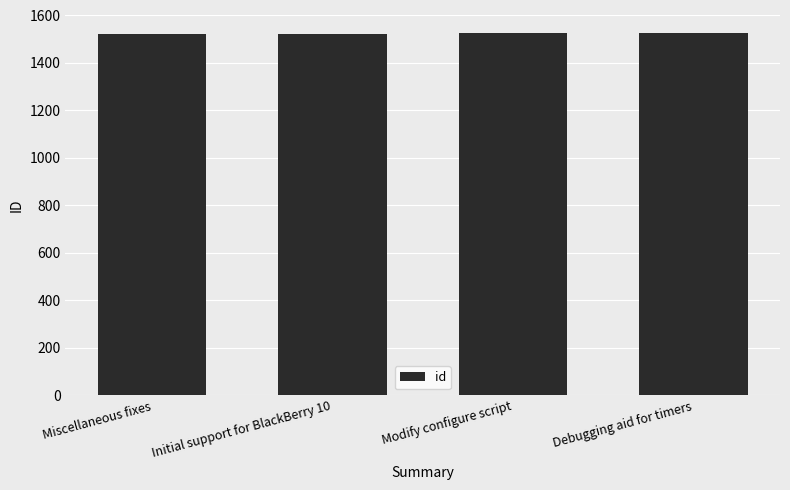

What is the minimum value shown in the chart?

1521